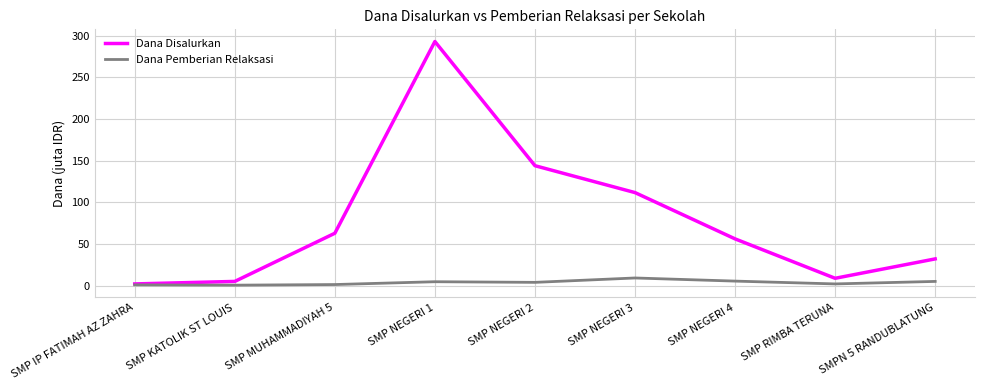

What is the sum of all Dana Disalurkan values?

716.6